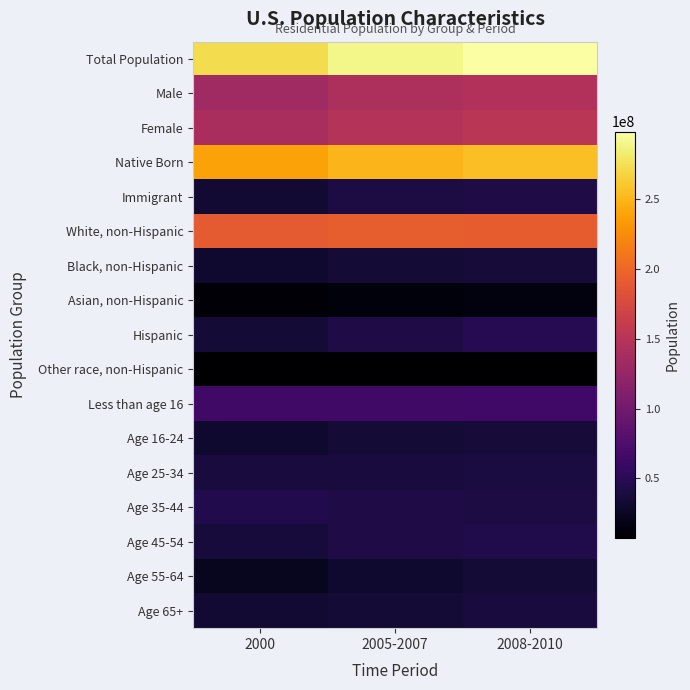

Which series has the largest range (max minus min)?

Total Population